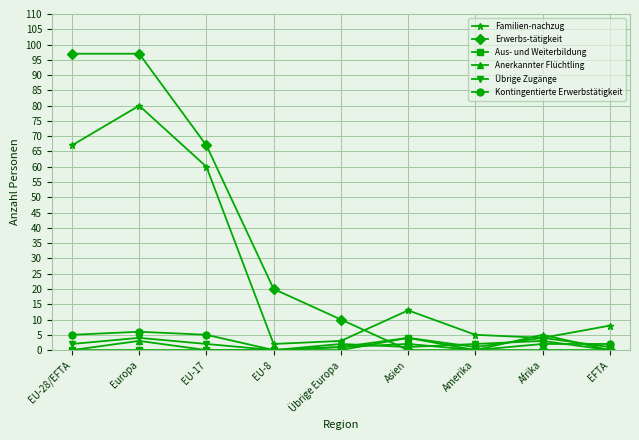

Which series has the widest spread of values?

Erwerbs-tätigkeit